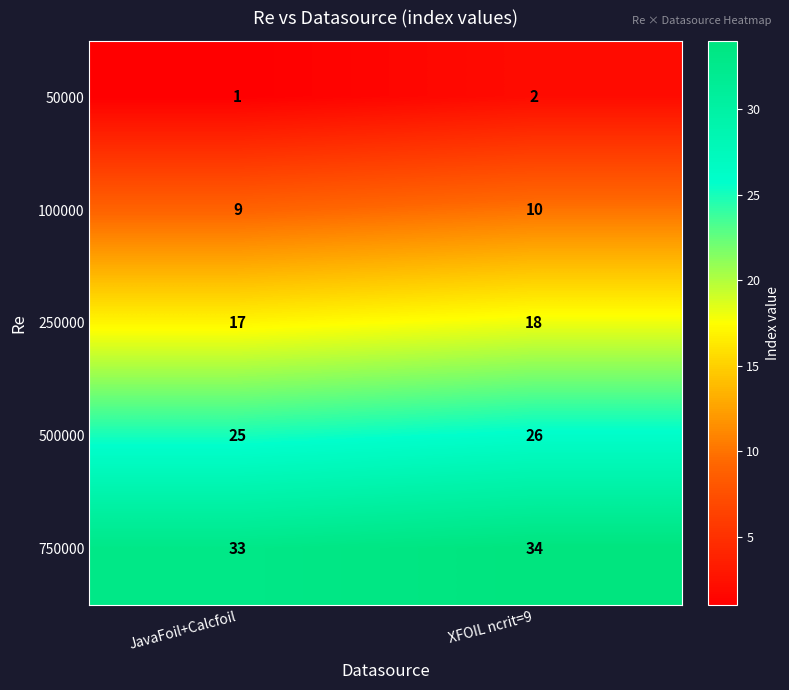

What is the maximum value shown in the chart?

34